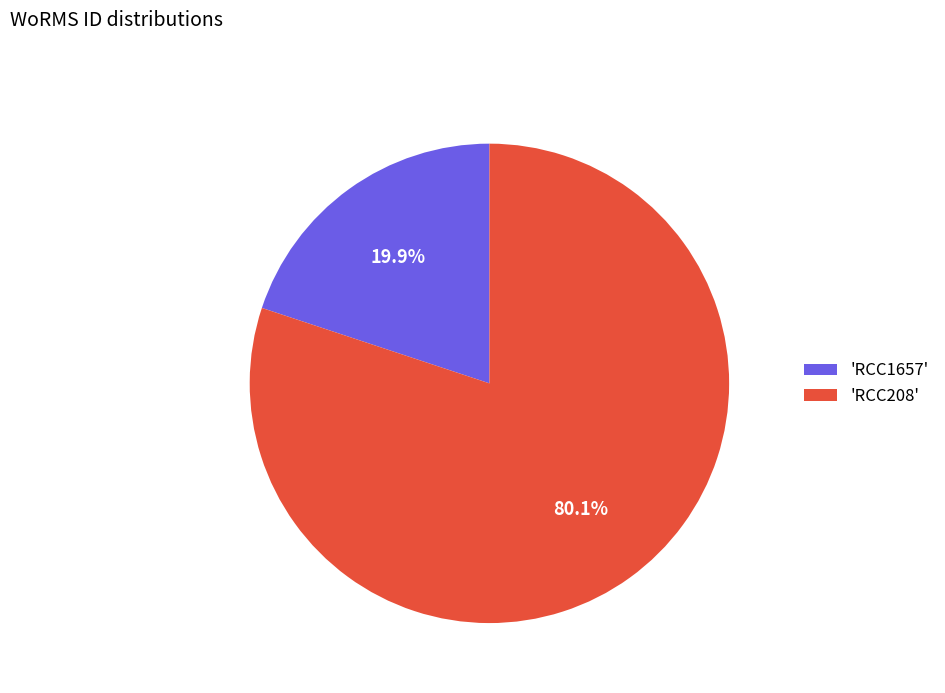

Rank the categories by value from lowest to highest.

'RCC1657', 'RCC208'